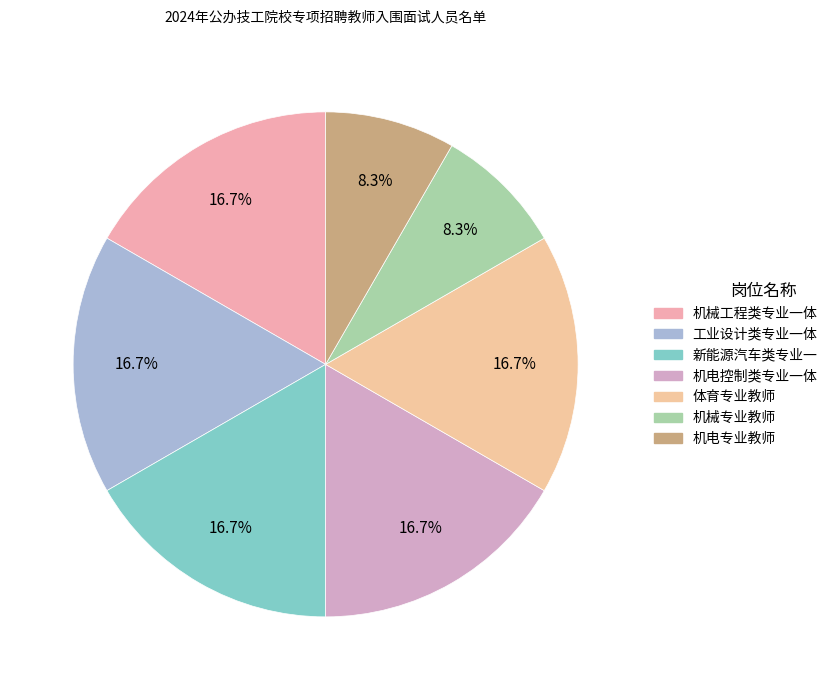

Rank the categories by value from lowest to highest.

机械专业教师, 机电专业教师, 机械工程类专业一体化教师, 工业设计类专业一体化教师, 新能源汽车类专业一体化教师, 机电控制类专业一体化教师, 体育专业教师